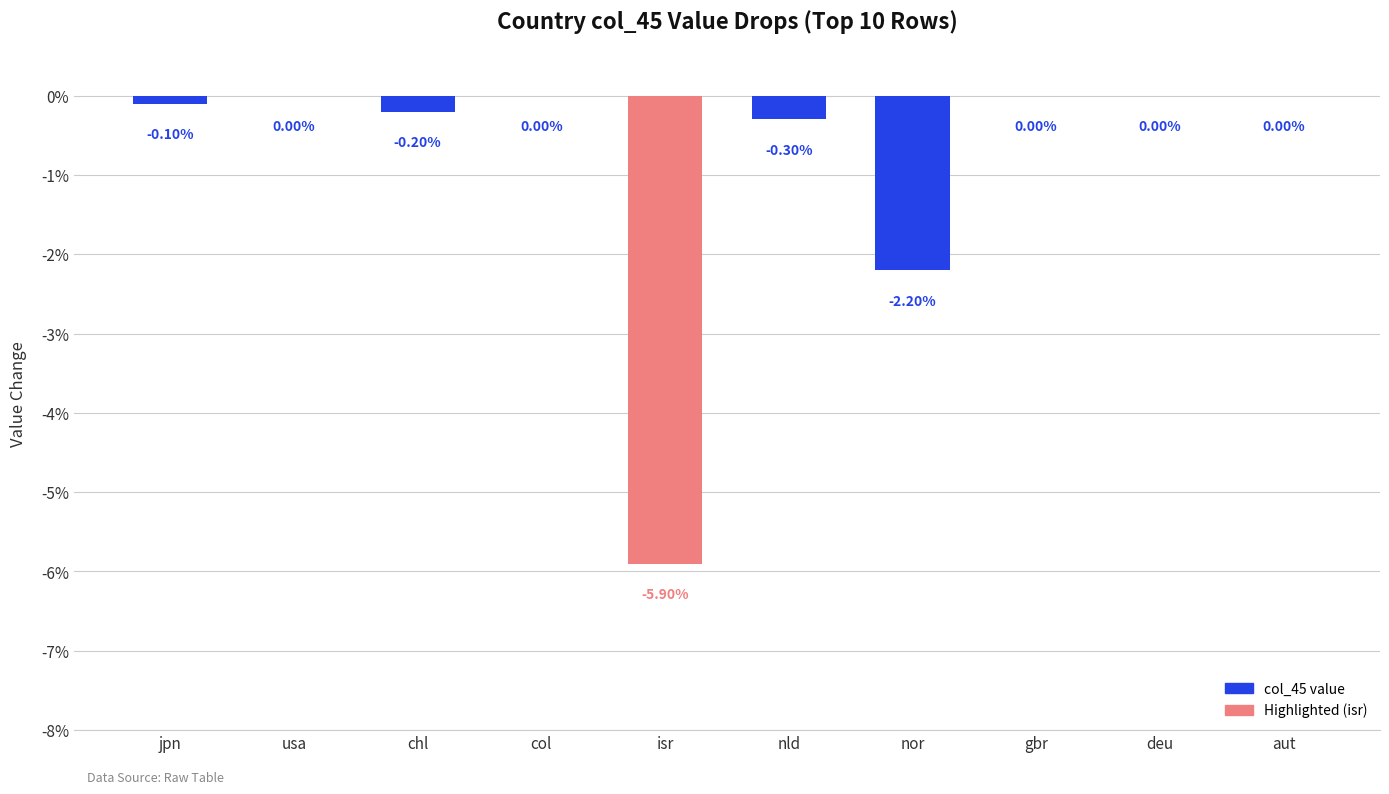

Are the bars horizontal?

No